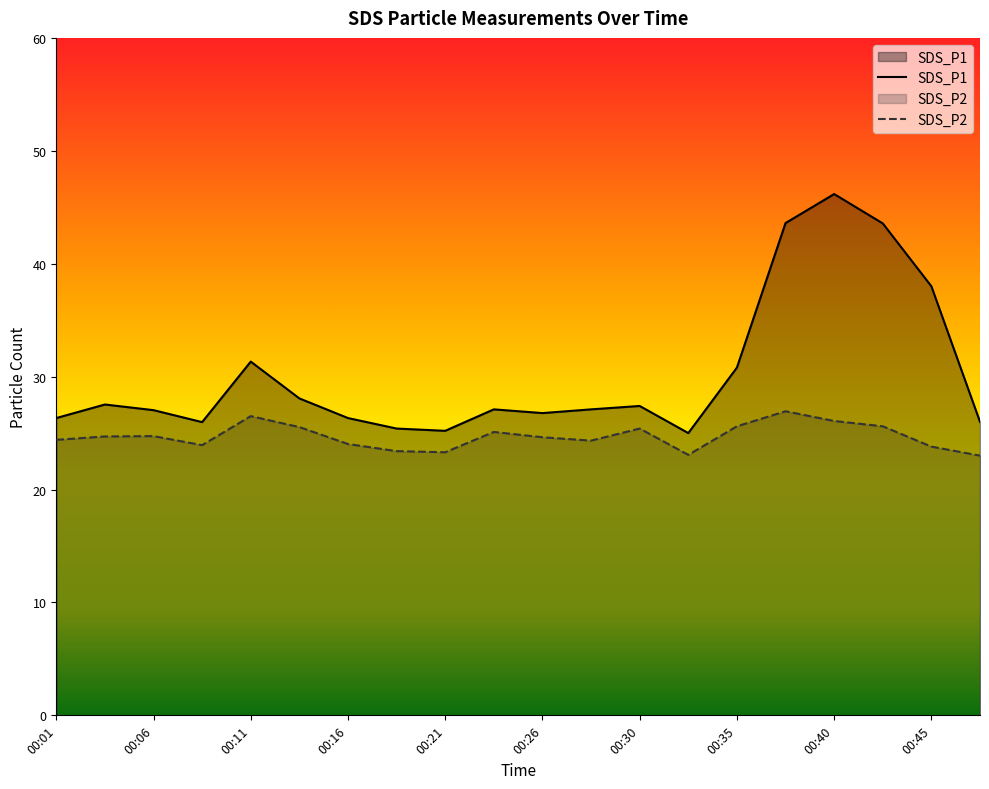

What is the difference between the SDS_P2 values at 00:23 and 00:48?

2.1